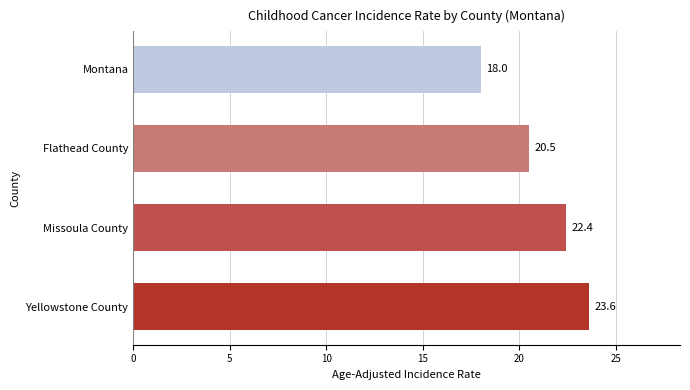

What is the difference between the maximum and minimum values?

5.6